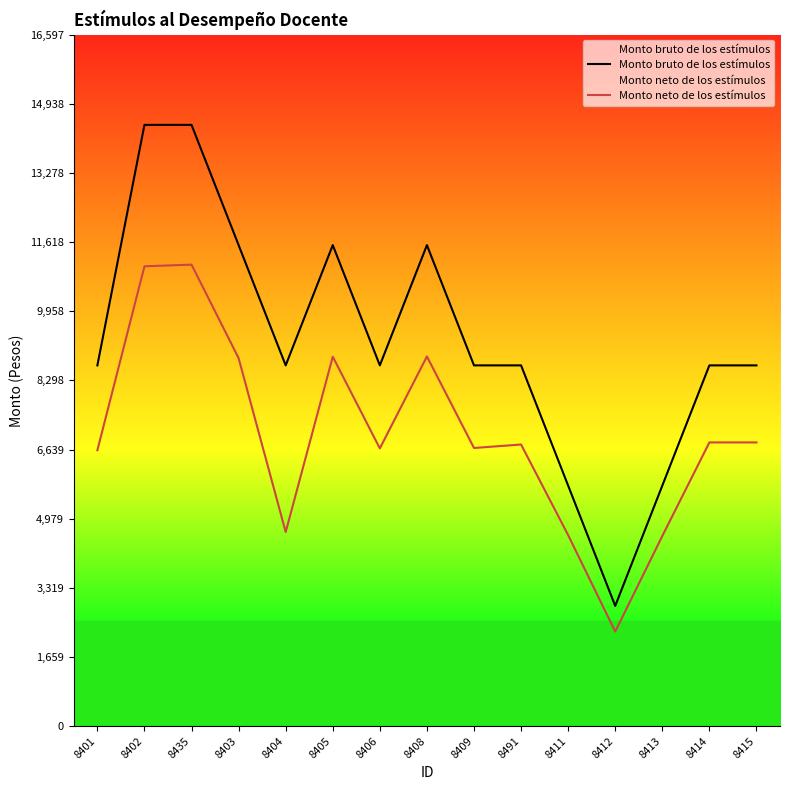

Read the Monto neto de los estímulos value at 8412.

2270.0